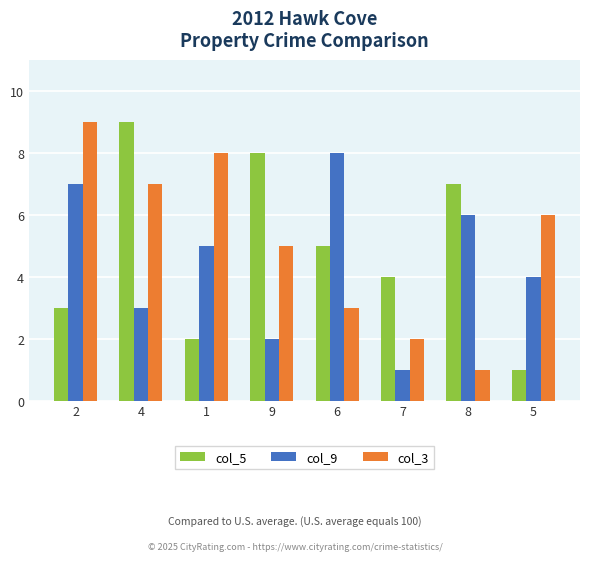

Between 2 and 1, which series saw the biggest shift?

col_9